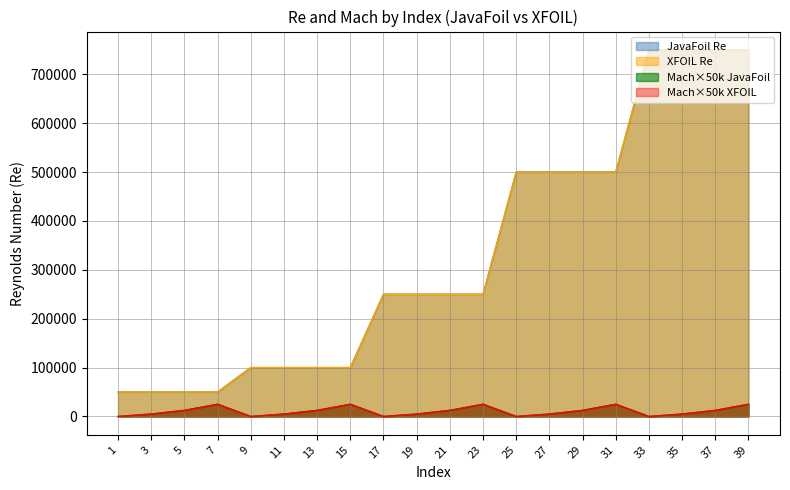

What is the difference between the highest and lowest values at 3?

45000